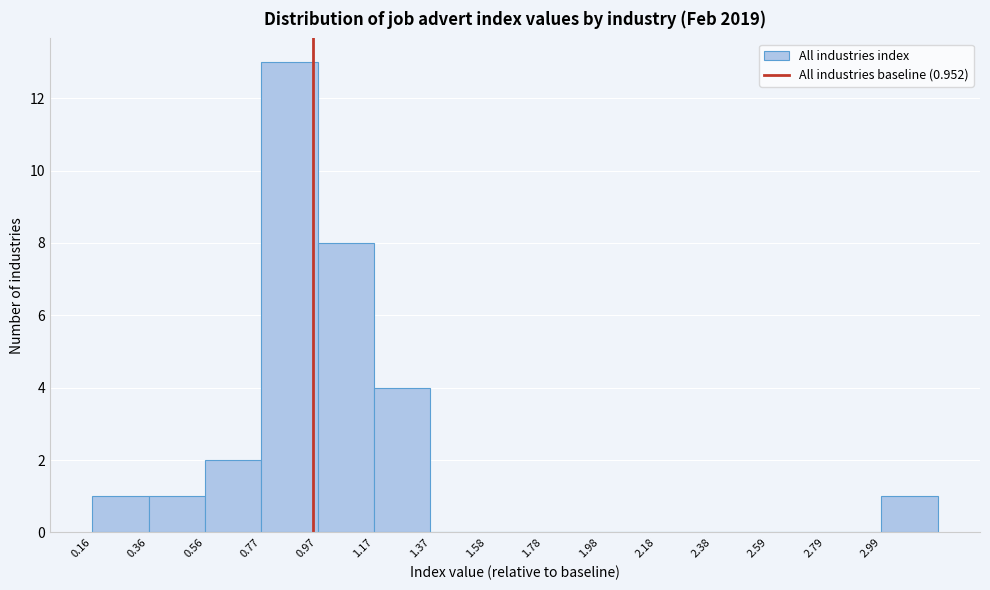

Over which range of the x-axis is the bar tallest?

0.75 to 0.95